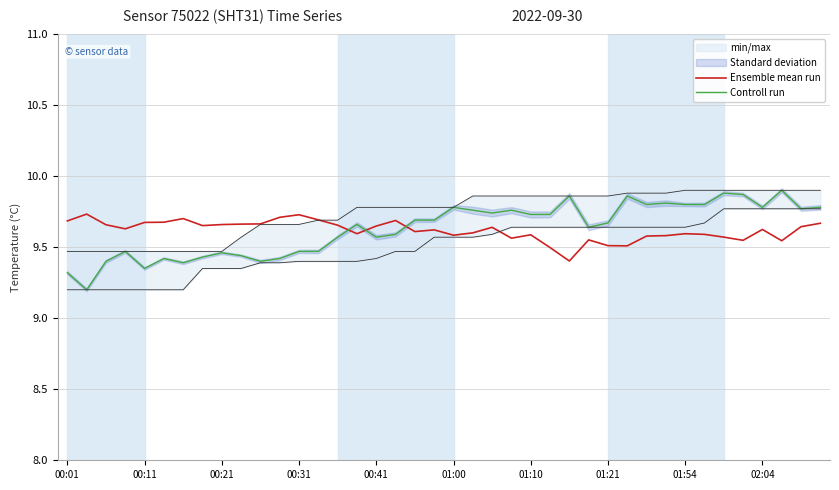

Which series has the largest range (max minus min)?

Controll run